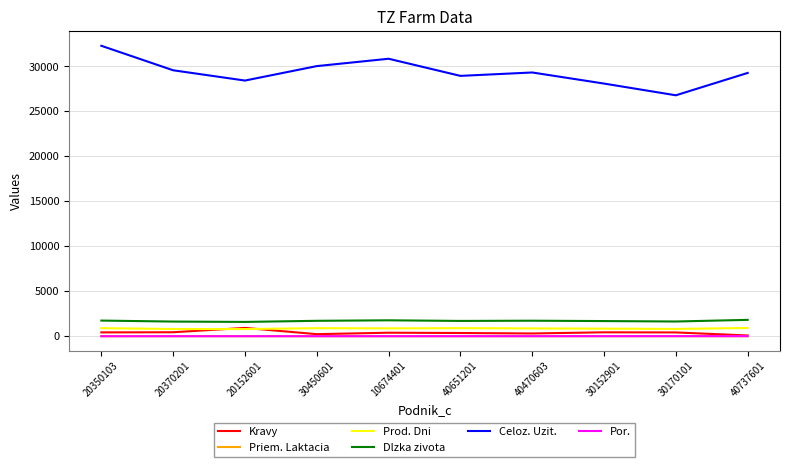

Is this an area chart (filled region under the line)?

No